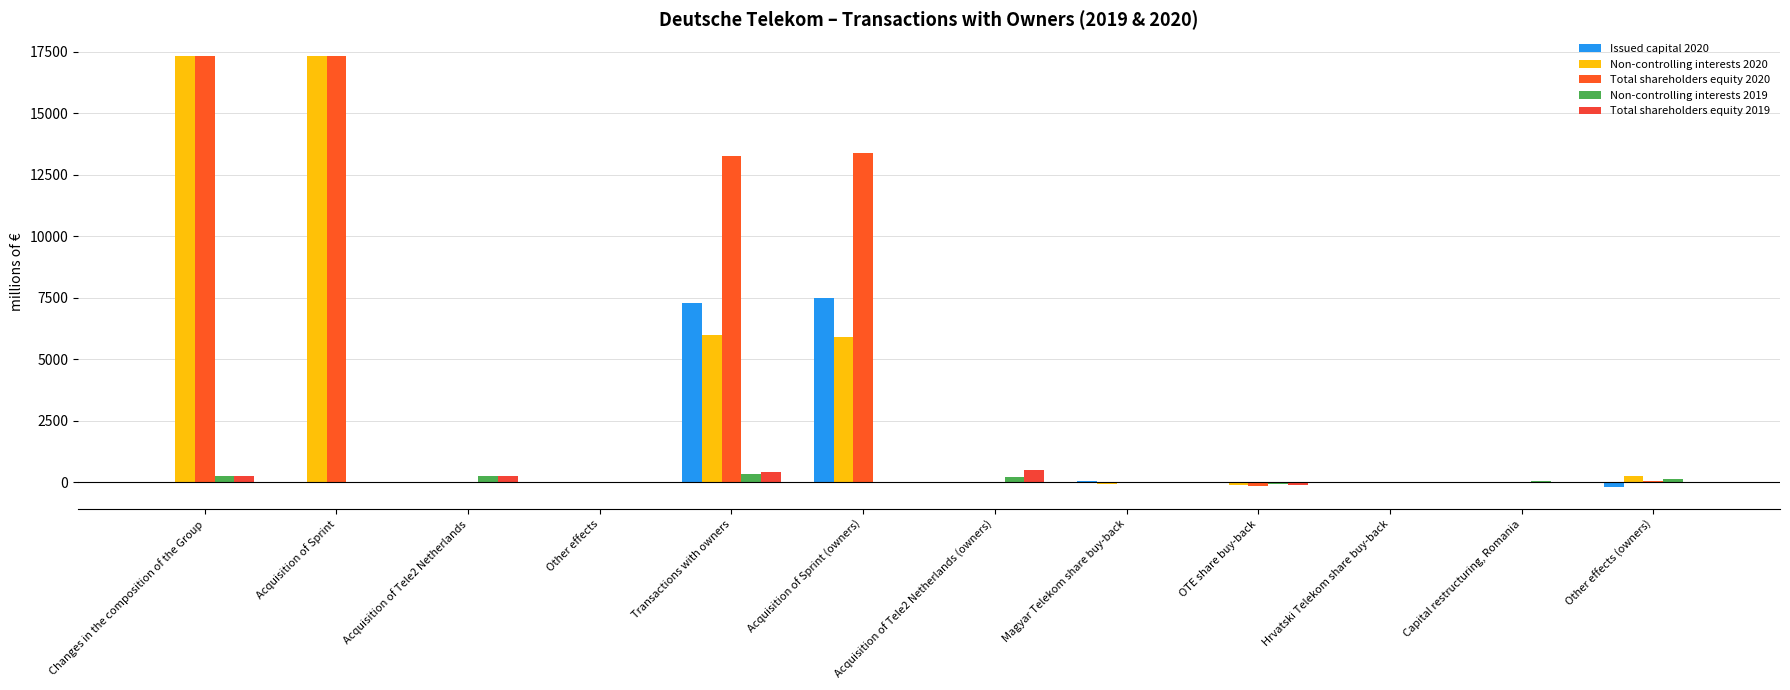

What are all the series names shown in the legend?

Issued capital 2020, Non-controlling interests 2020, Total shareholders equity 2020, Non-controlling interests 2019, Total shareholders equity 2019